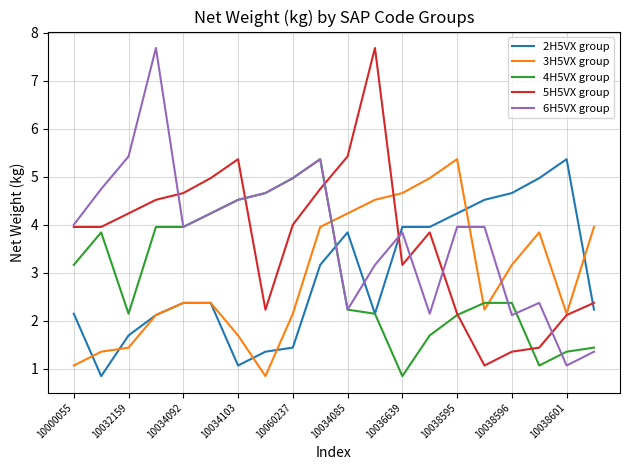

What is the maximum value shown in the chart?

7.7